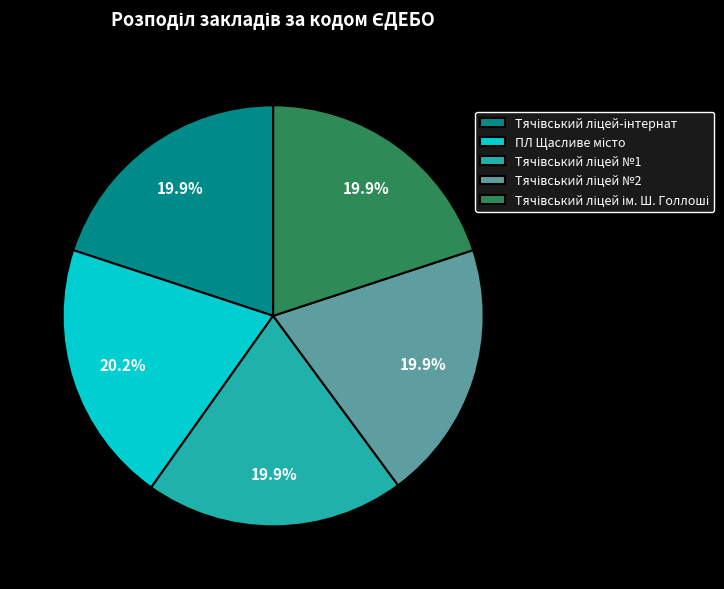

Does any single category account for the majority?

No